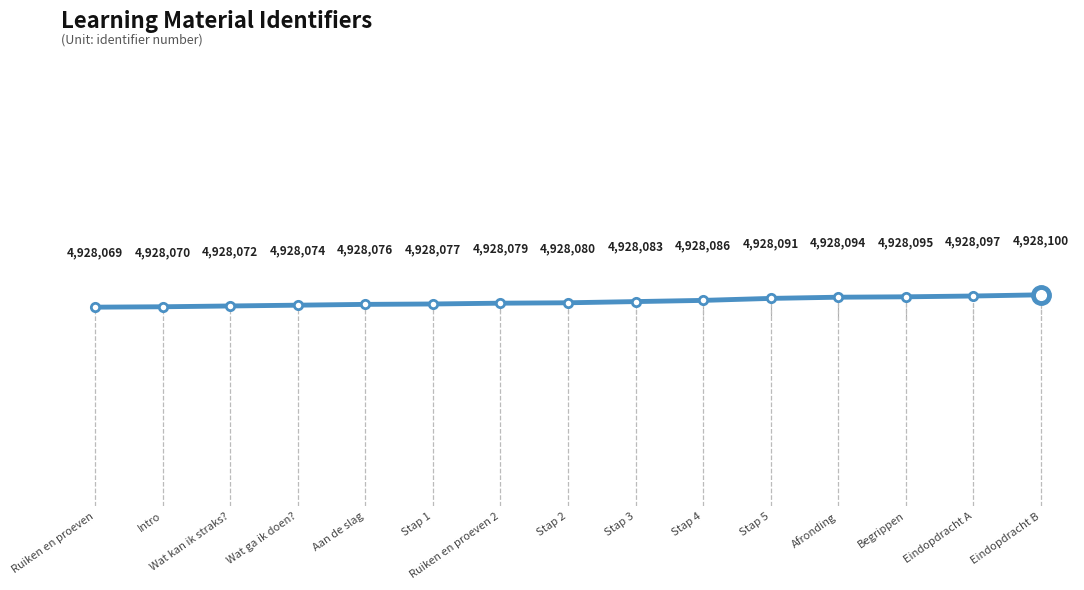

Read the value at Stap 1.

4928.1